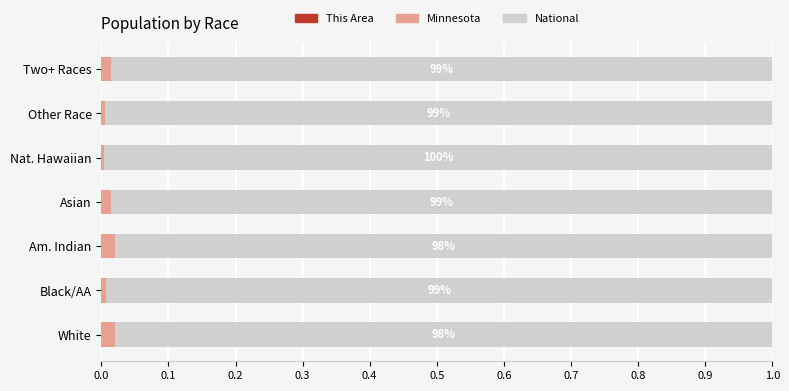

Count the number of data series in this chart.

3